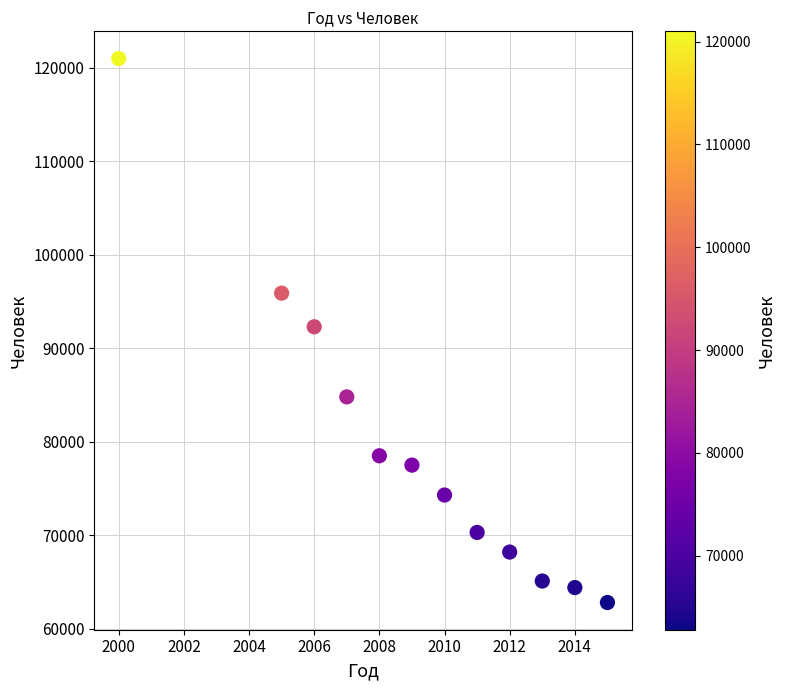

What is the range of Y values (max minus min)?

58200